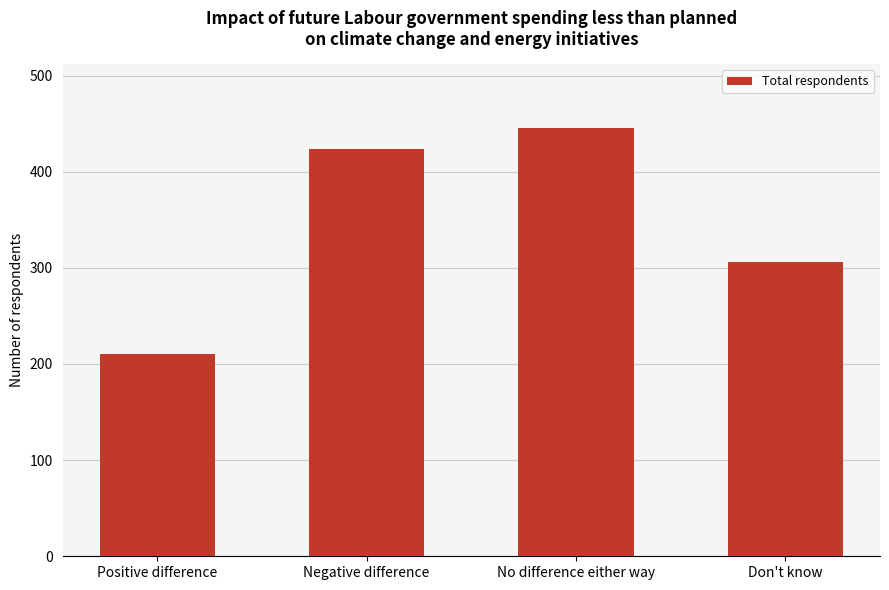

List the labels in order of value, largest first.

No difference either way, Negative difference, Don't know, Positive difference